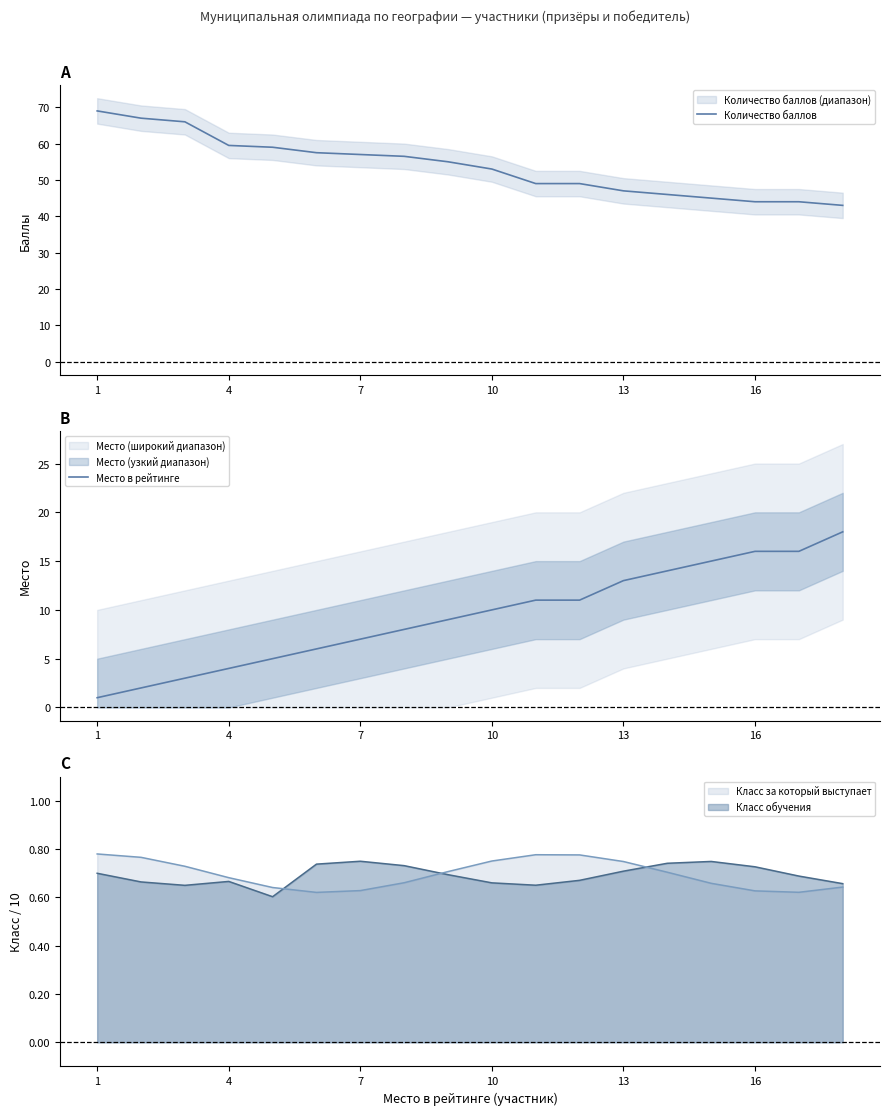

True or false: Место в рейтинге has more than 1 interior local peaks.

False